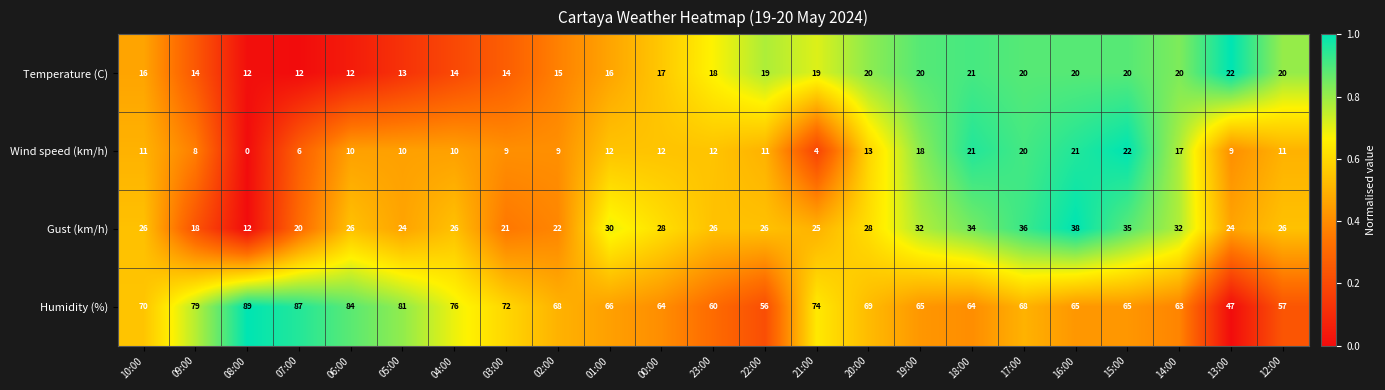

At which label is Gust (km/h) closest to 25?

21:00